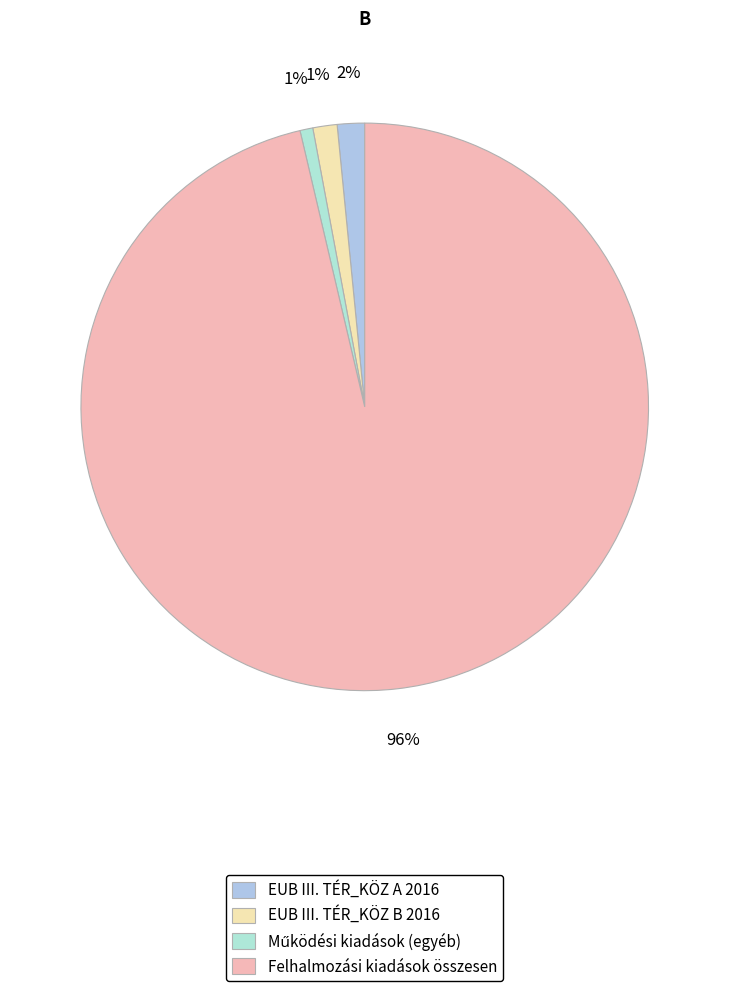

To the nearest percent, what portion does EUB III. TÉR_KÖZ B 2016 represent?

1%